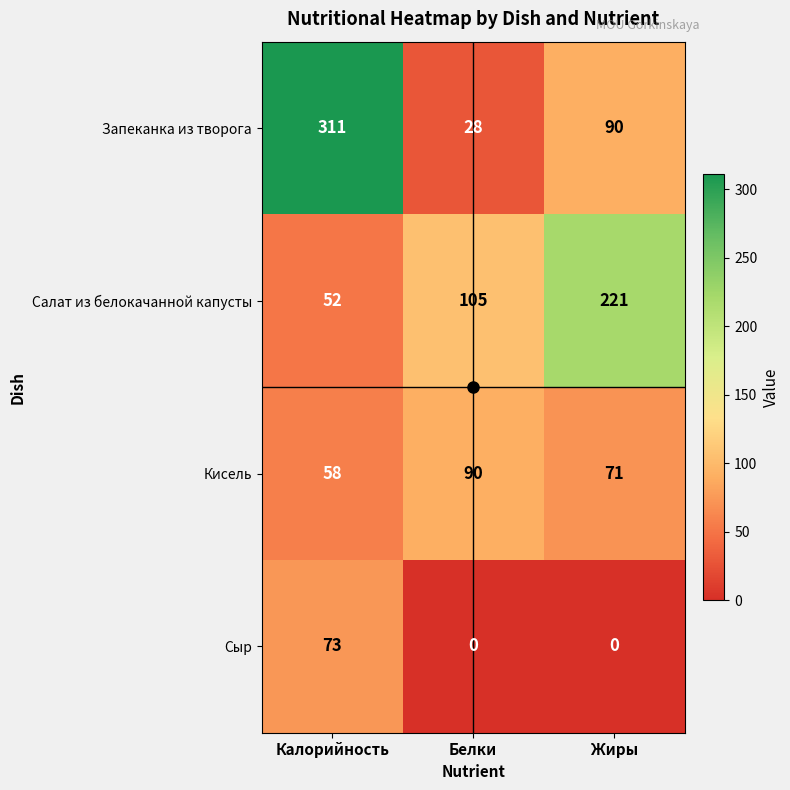

Rank the categories by Кисель value from highest to lowest.

Белки, Жиры, Калорийность